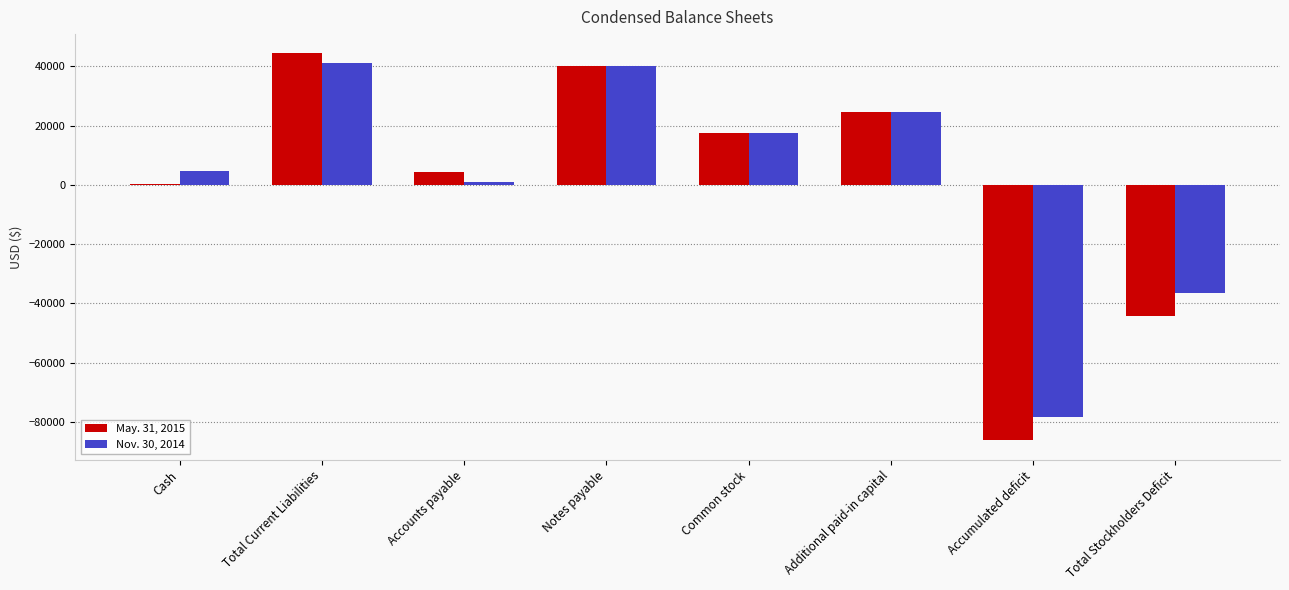

What is the sum of the Nov. 30, 2014 values at Total Stockholders Deficit and Additional paid-in capital?

-11840